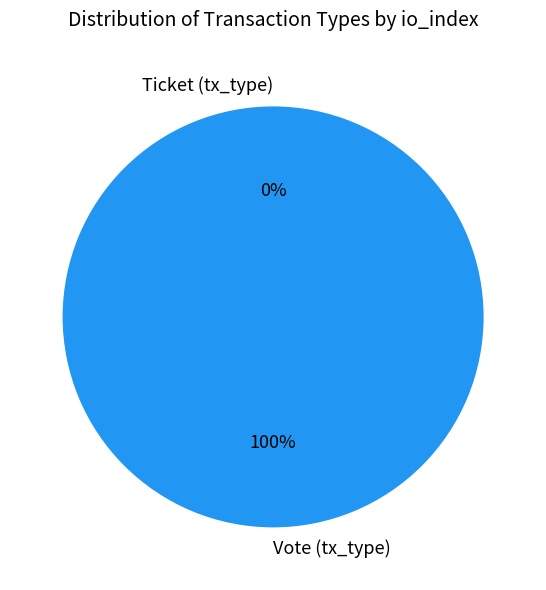

How many segments does this pie chart have?

2